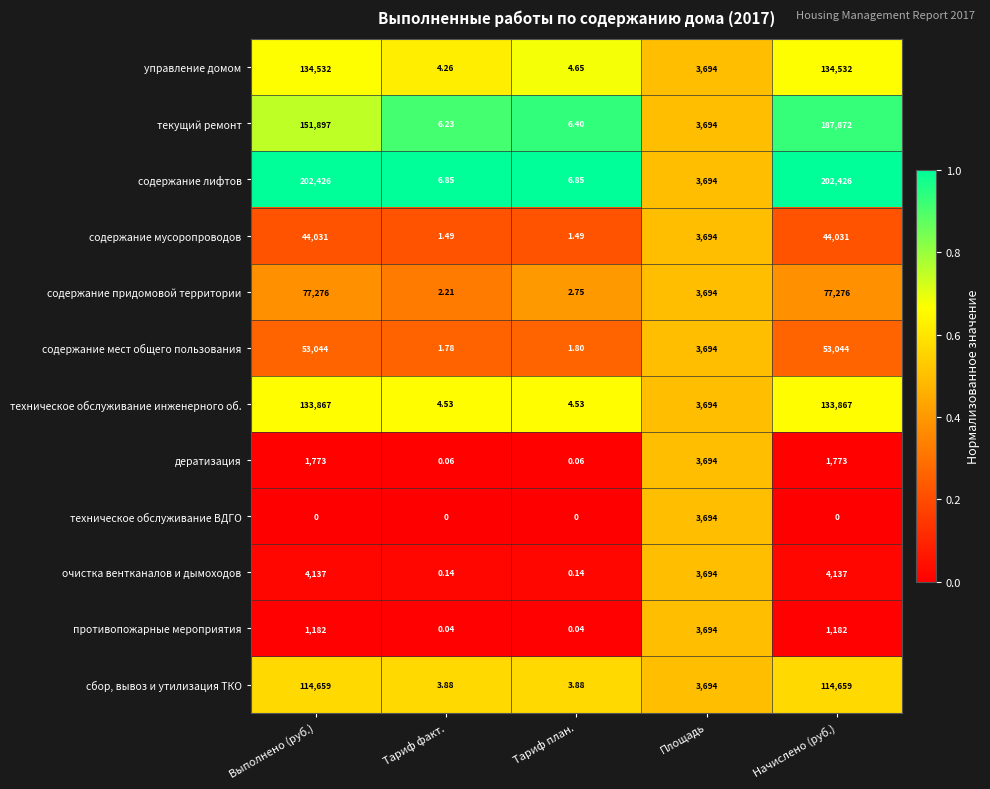

Which series changed the most between Тариф план. and Площадь?

техническое обслуживание ВДГО